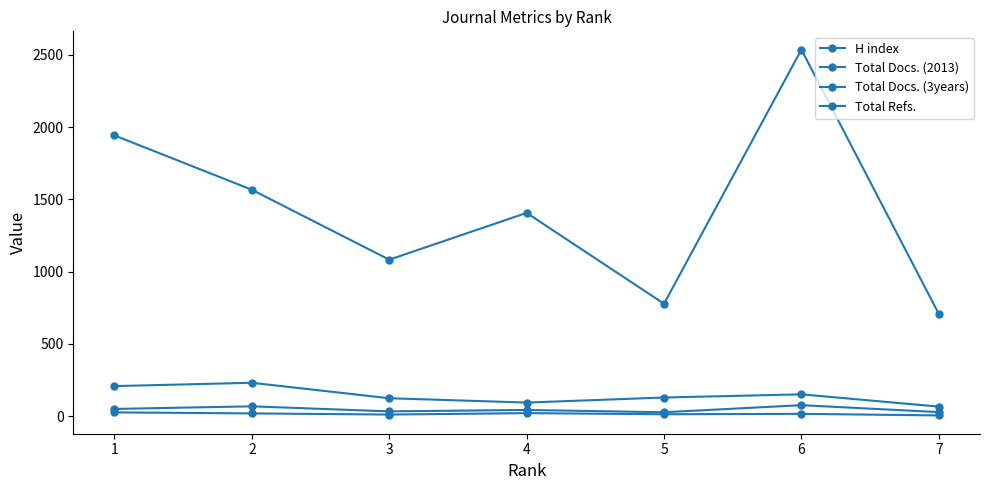

At how many categories does at least one series exceed 689?

7